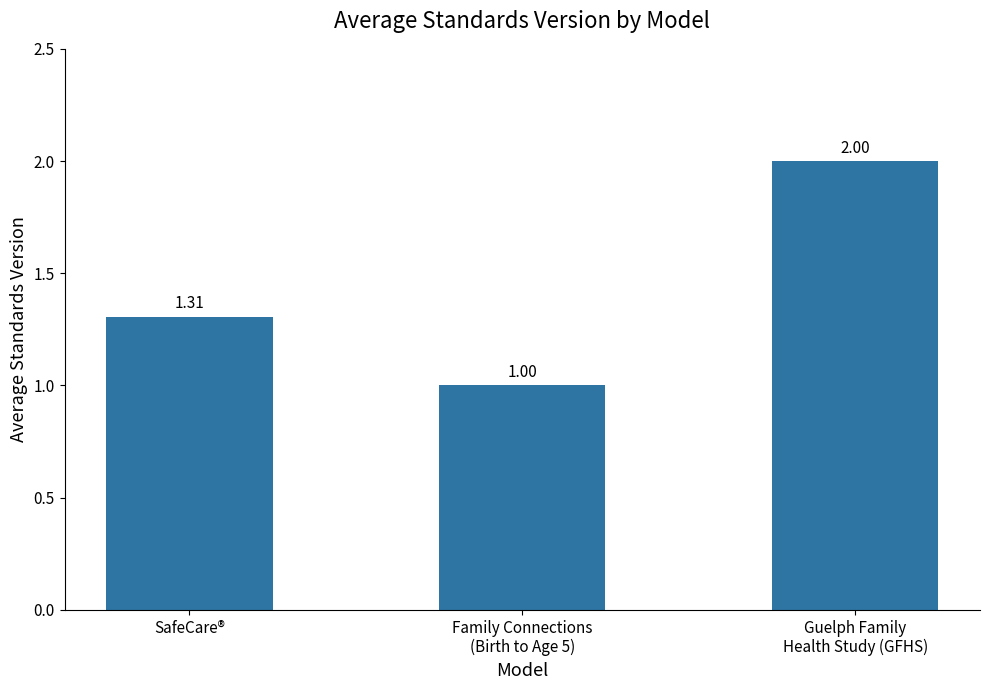

Which category has the highest value across all series?

Guelph Family
Health Study (GFHS)